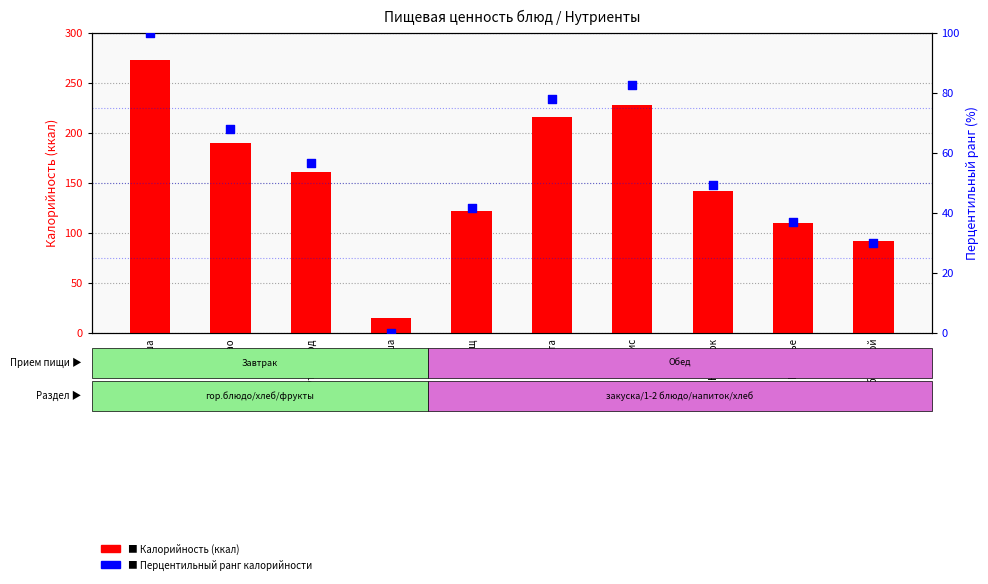

Which series has the widest spread of Y values?

Калорийность (ккал)